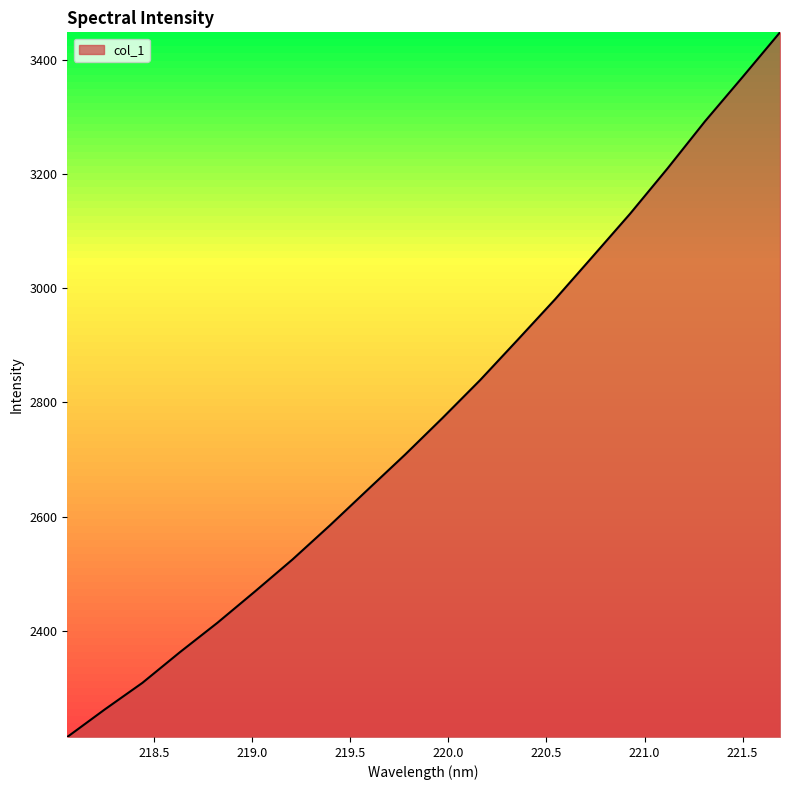

What is the greatest value displayed?

3447.7